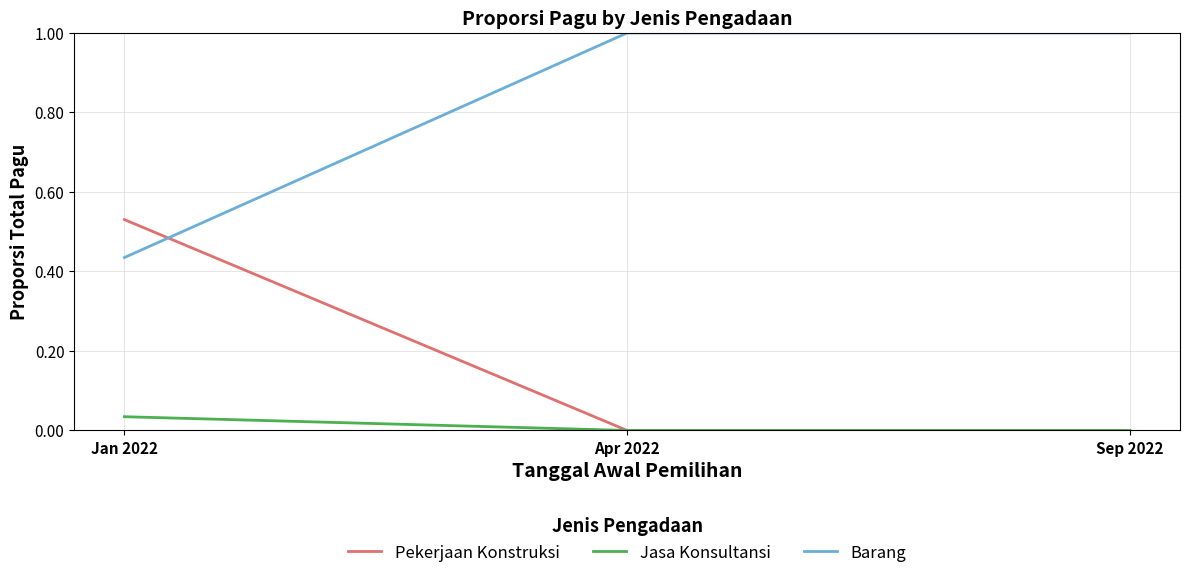

Rank the series by their average value, from lowest to highest.

Jasa Konsultansi, Pekerjaan Konstruksi, Barang